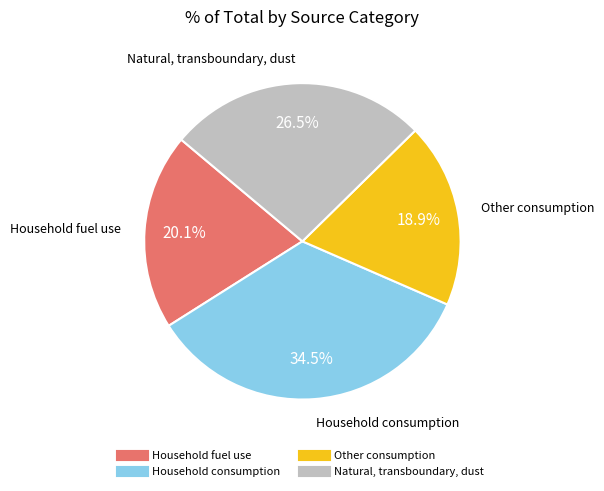

To the nearest percent, what is the combined percentage of Household fuel use and Natural, transboundary, dust?

47%